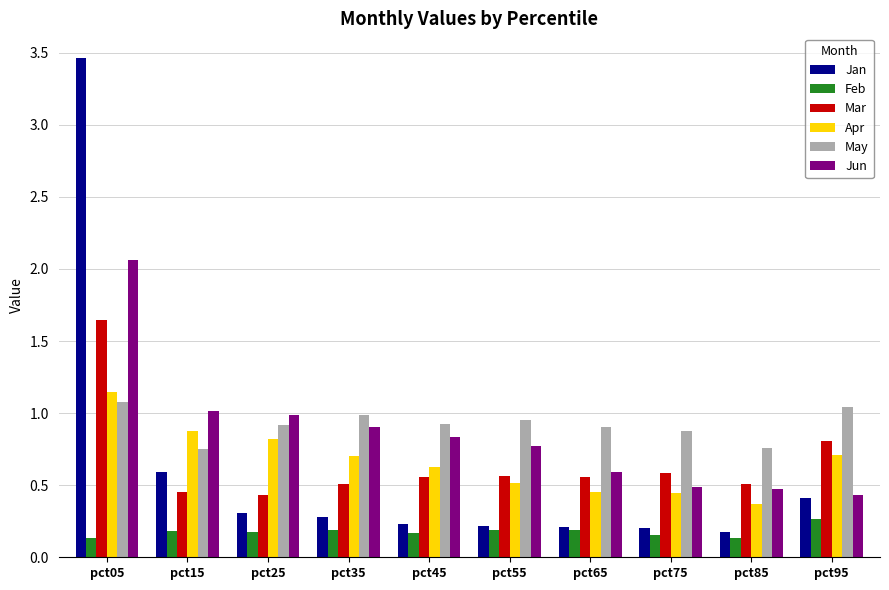

True or false: Apr has a value of 0.3 at pct15.

False